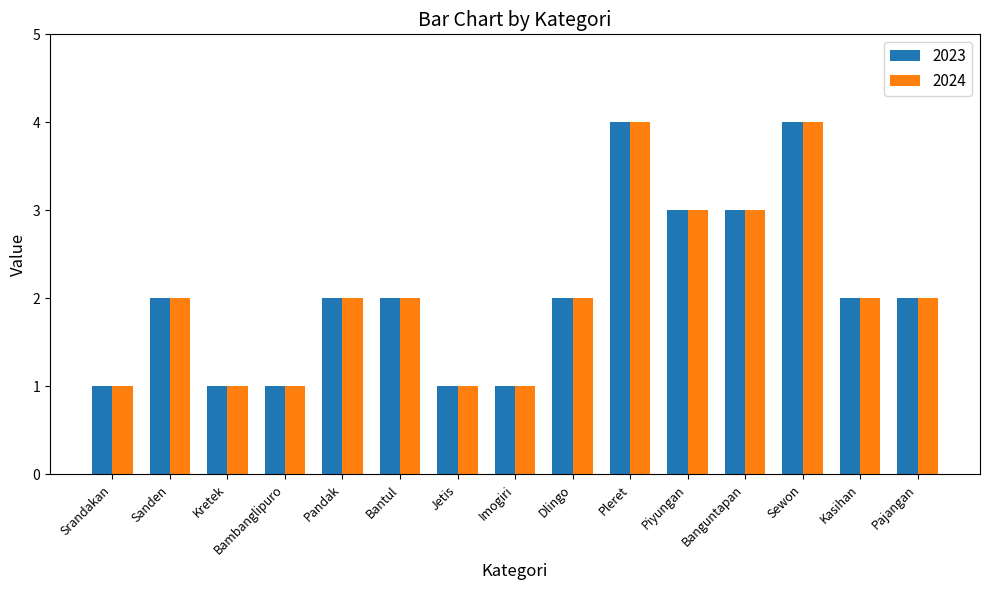

The 2024 series shows 2 at Dlingo. True or false?

True